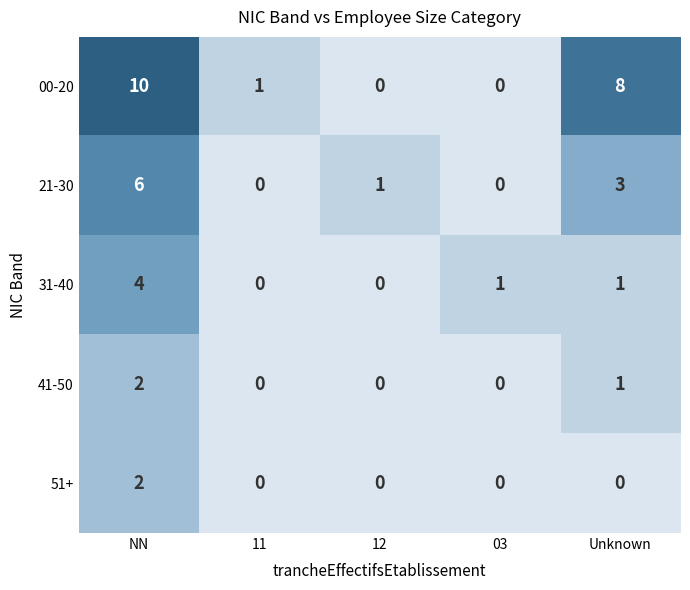

Reading left to right, list all the values displayed in this chart.

00-20: NN=10	11=1	12=0	03=0	Unknown=8
21-30: NN=6	11=0	12=1	03=0	Unknown=3
31-40: NN=4	11=0	12=0	03=1	Unknown=1
41-50: NN=2	11=0	12=0	03=0	Unknown=1
51+: NN=2	11=0	12=0	03=0	Unknown=0